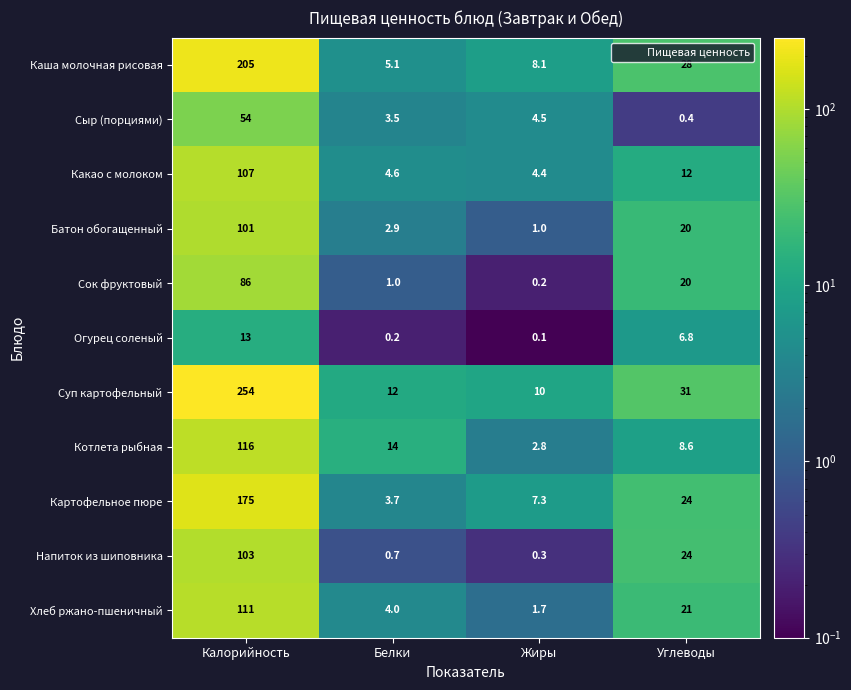

What is the difference between the maximum and minimum values in the Напиток из шиповника series?

102.7